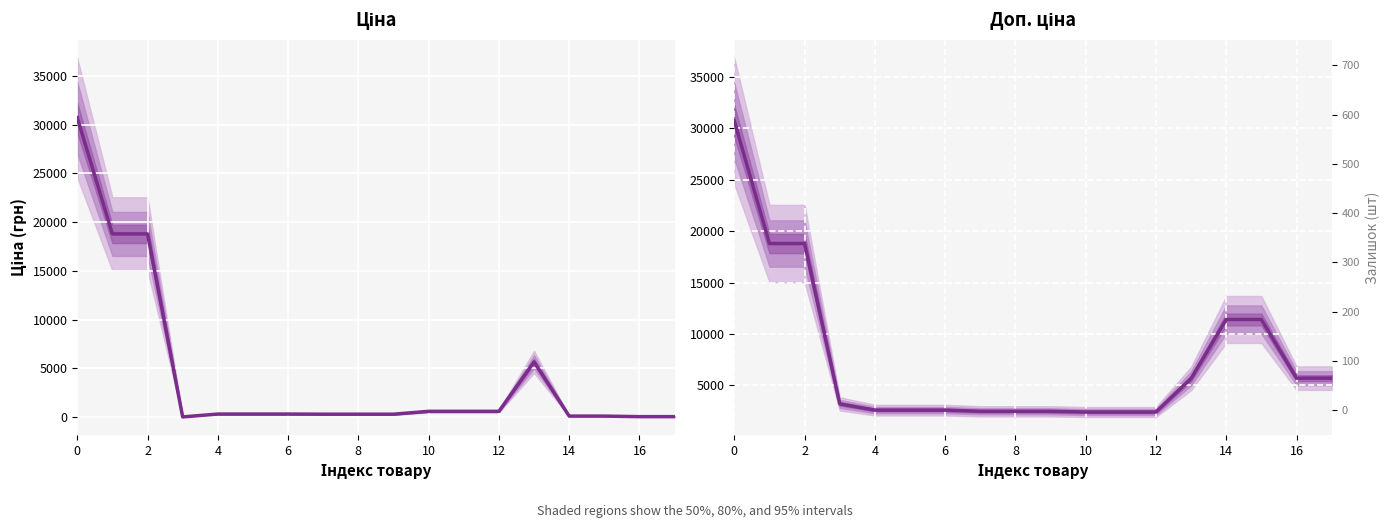

The Доп. ціна series shows 2414.8 at 12. True or false?

True